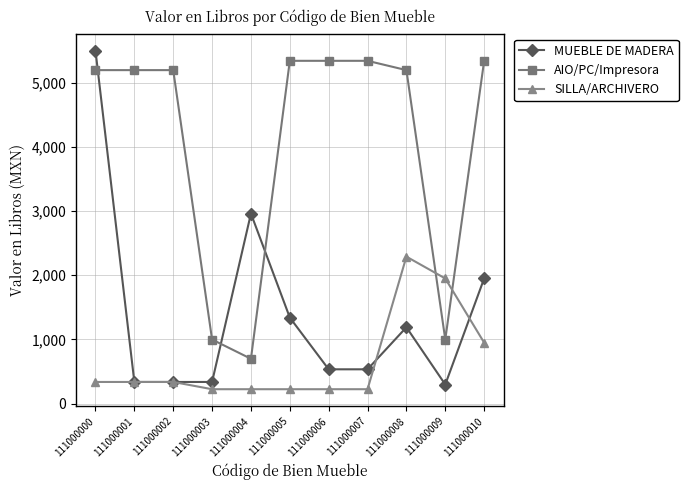

What is the lowest value of the MUEBLE DE MADERA series?

298